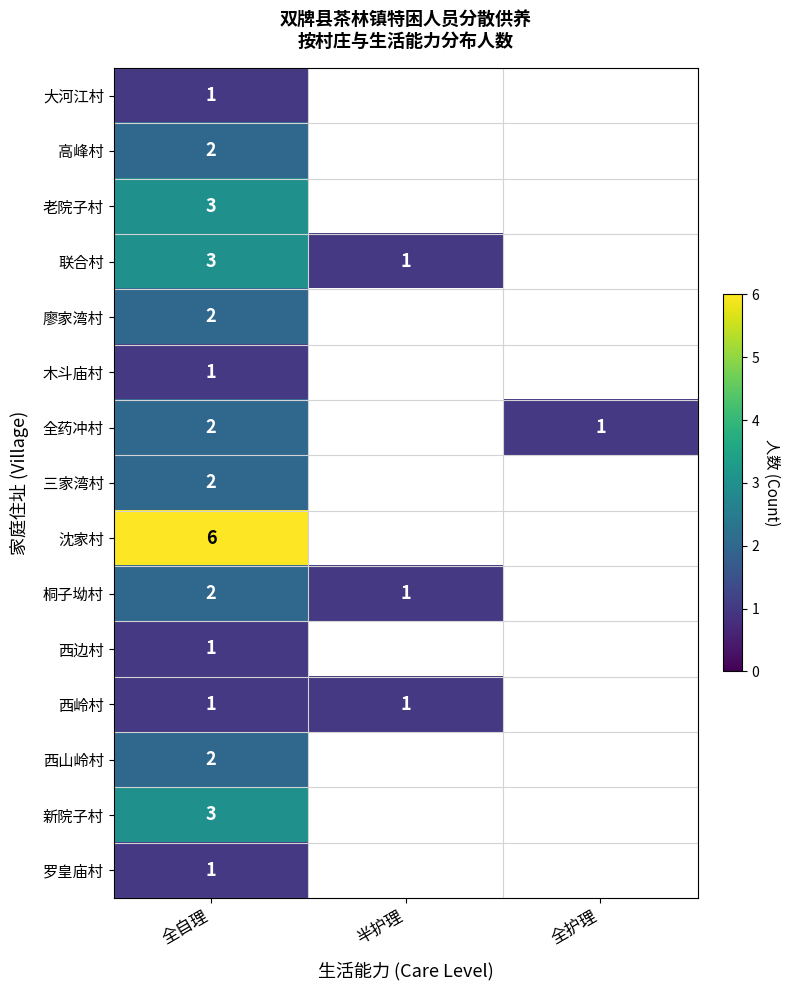

What is the total value across all series at 全自理?

32